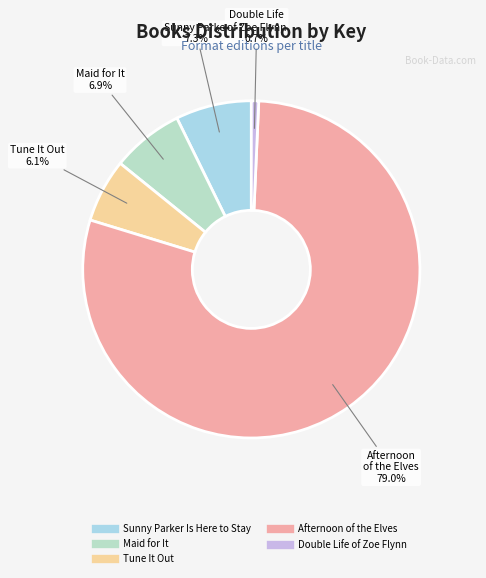

To the nearest percent, what is the difference between the largest and smallest slice percentages?

78%